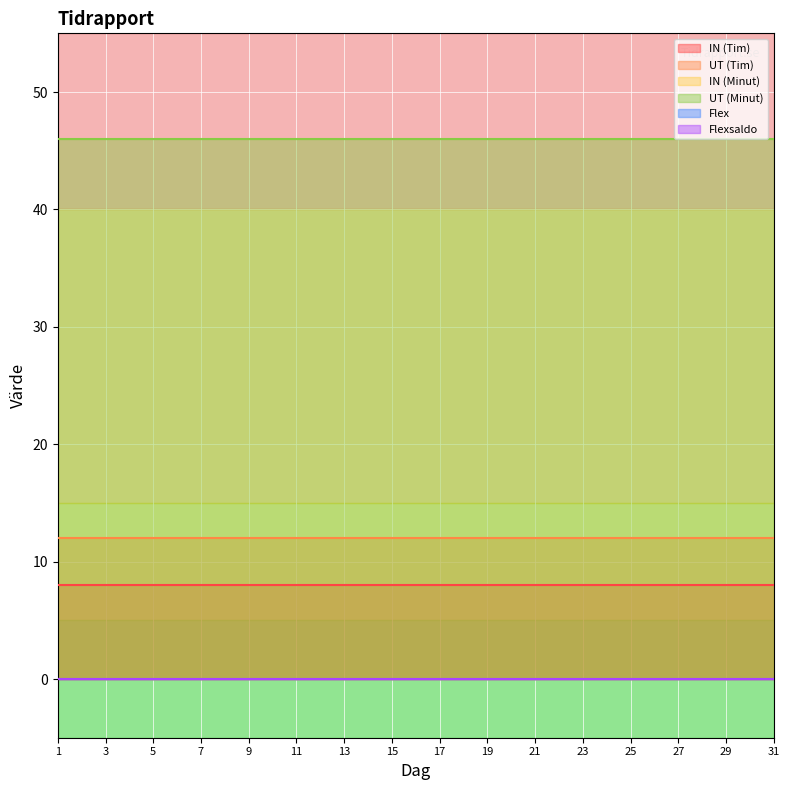

True or false: IN (Tim) and UT (Tim) intersect in this chart.

False